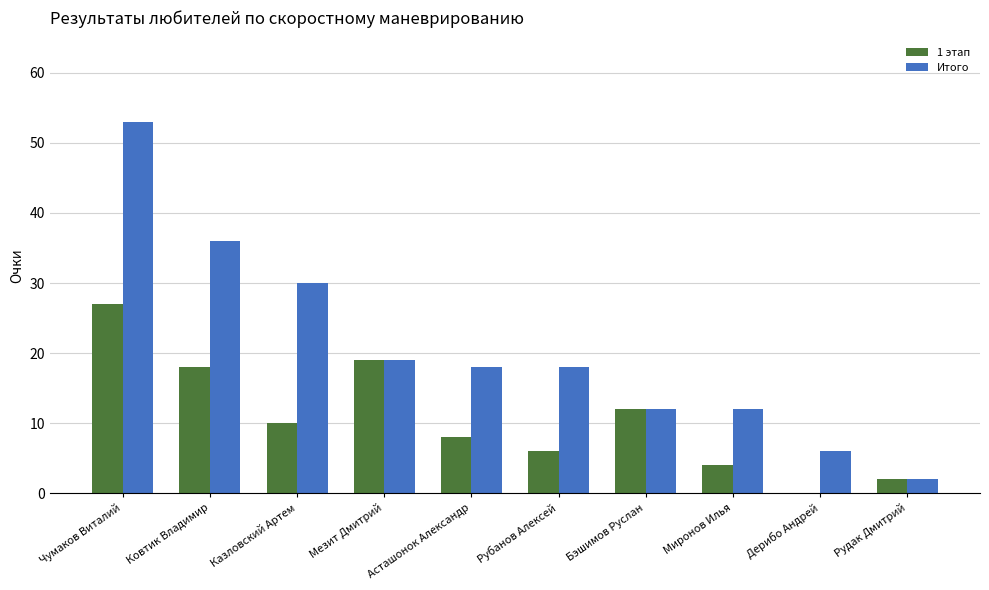

What is the sum of the Итого values at Чумаков Виталий and Дерибо Андрей?

59